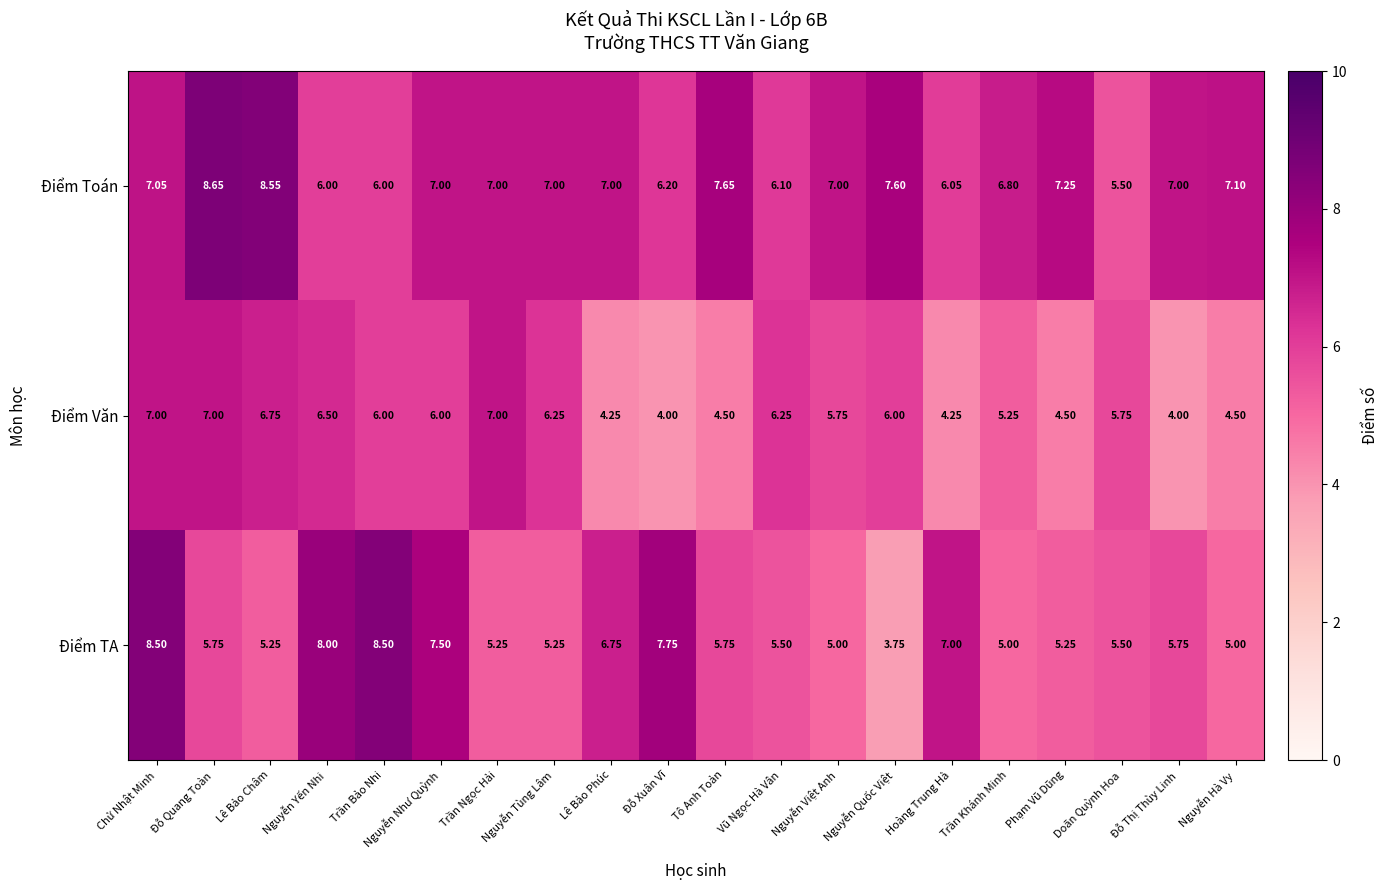

Which series changed the most between Lê Bảo Châm and Nguyễn Hà Vy?

Điểm Văn